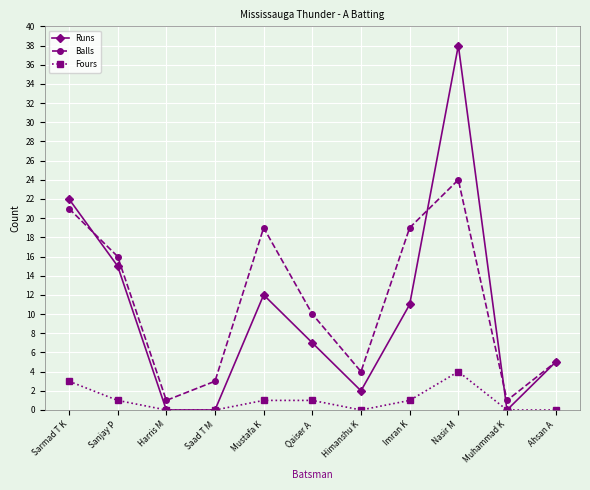

Reading right to left, transcribe all the data shown in this chart.

Runs: 5	0	38	11	2	7	12	0	0	15	22
Balls: 5	1	24	19	4	10	19	3	1	16	21
Fours: 0	0	4	1	0	1	1	0	0	1	3